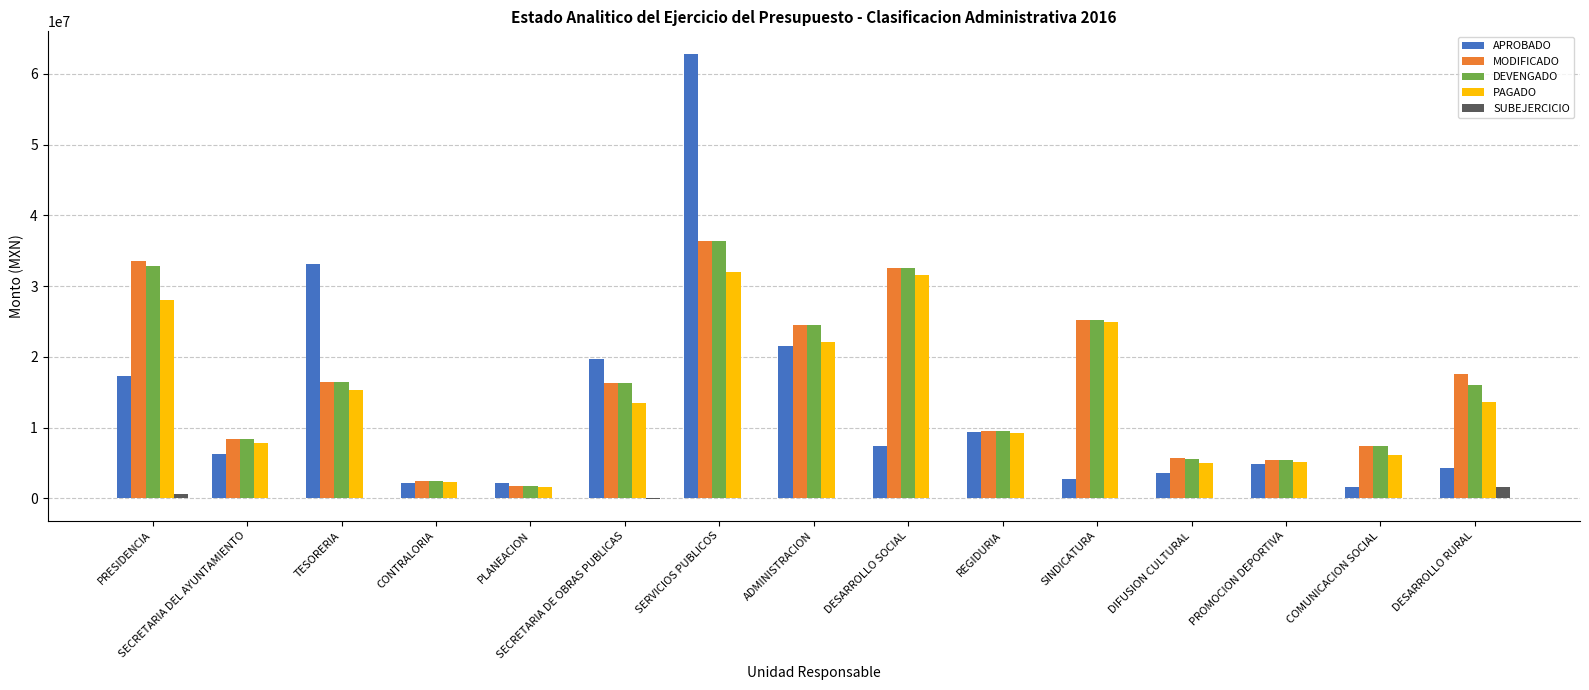

Are the bars grouped side by side (vs. stacked)?

Yes